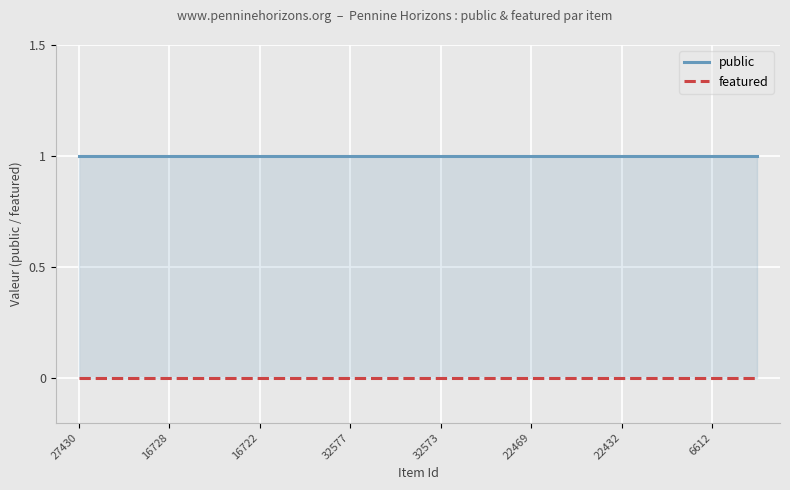

What is the label of the 4th point from the left?

32577